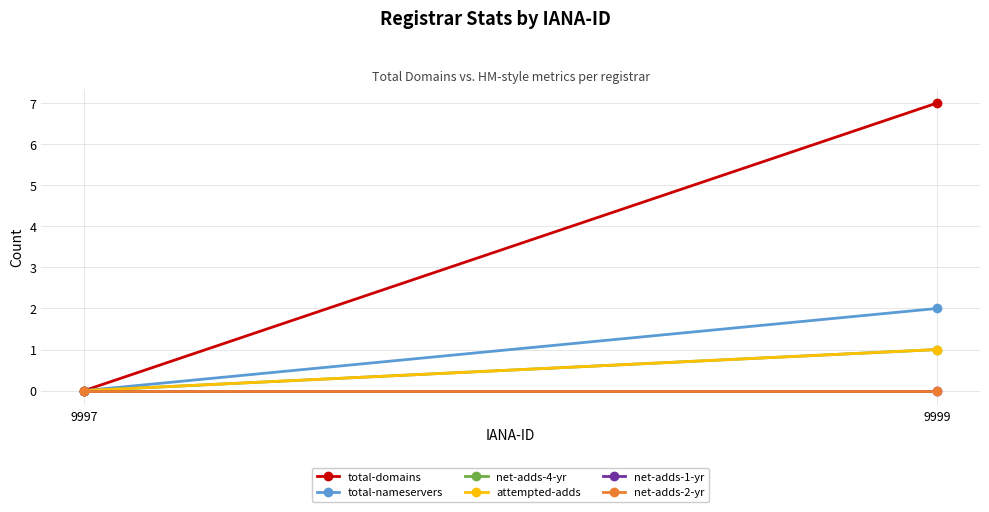

How many categories are shown in the chart?

2